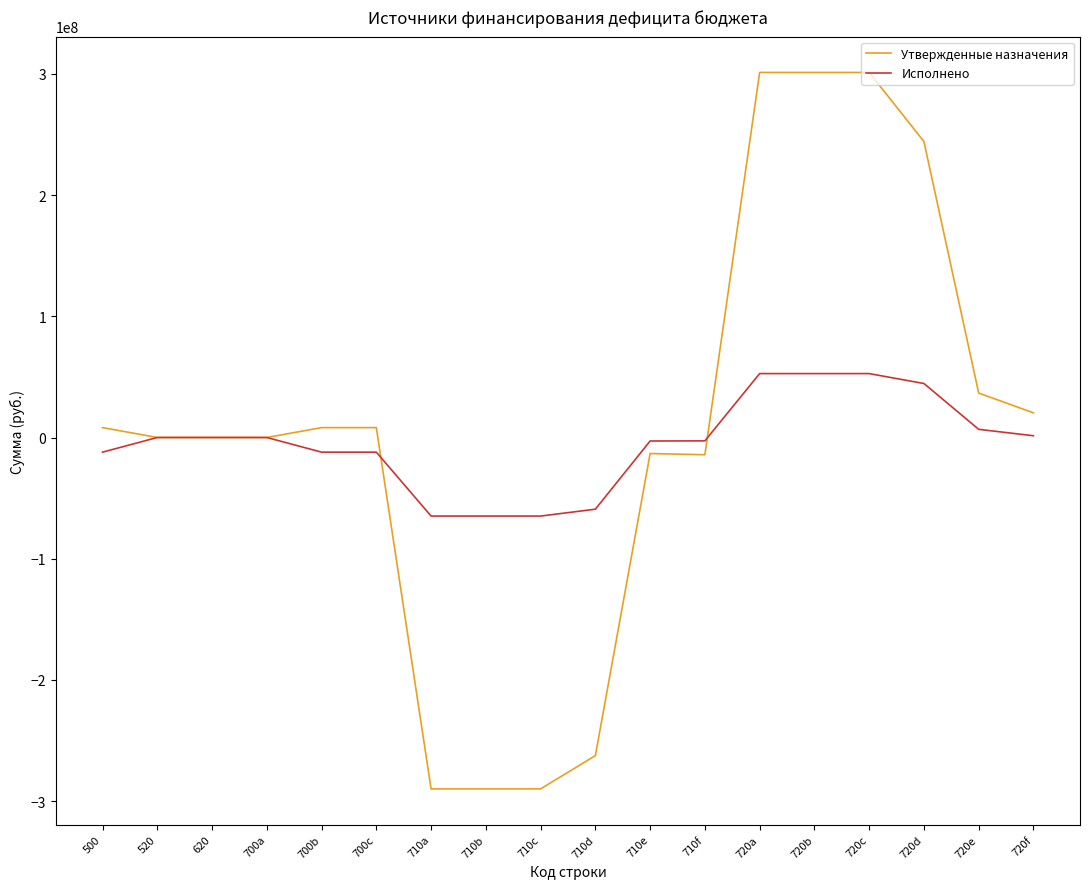

After their last crossing, which series has the higher values: Утвержденные назначения or Исполнено?

Утвержденные назначения